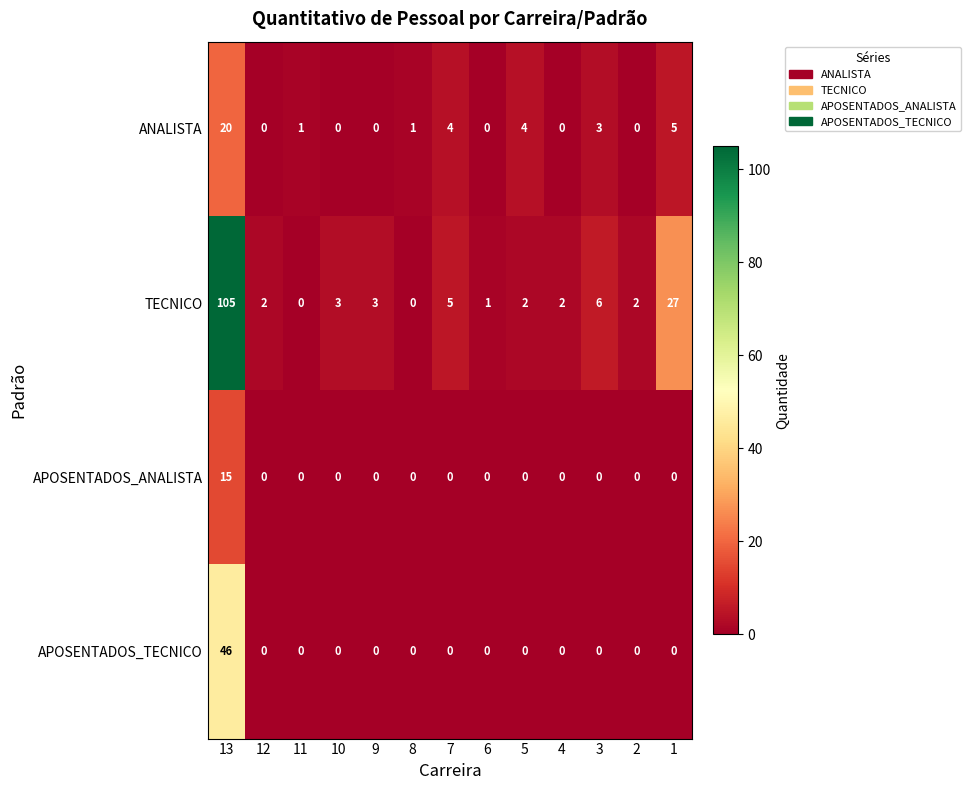

At which category is the sum across all series the highest?

13